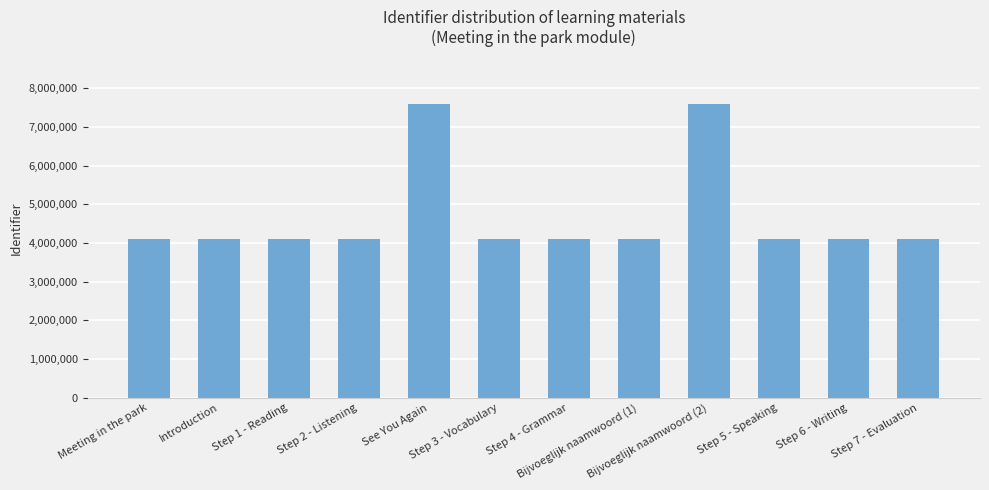

Approximately how many times larger is the value at Step 4 - Grammar compared to Bijvoeglijk naamwoord (2)?

0.5